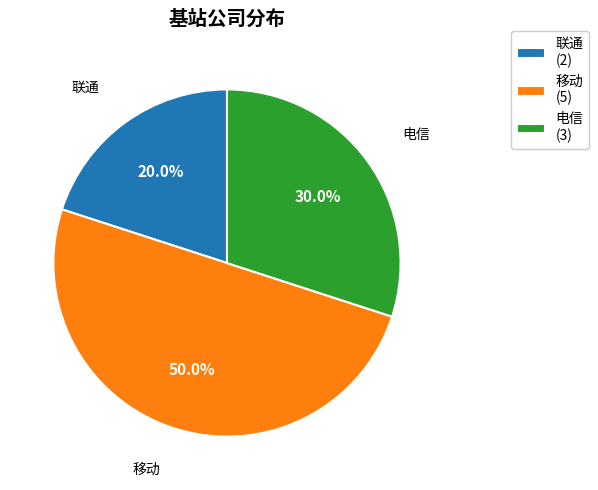

Rank the categories by value from lowest to highest.

联通, 电信, 移动